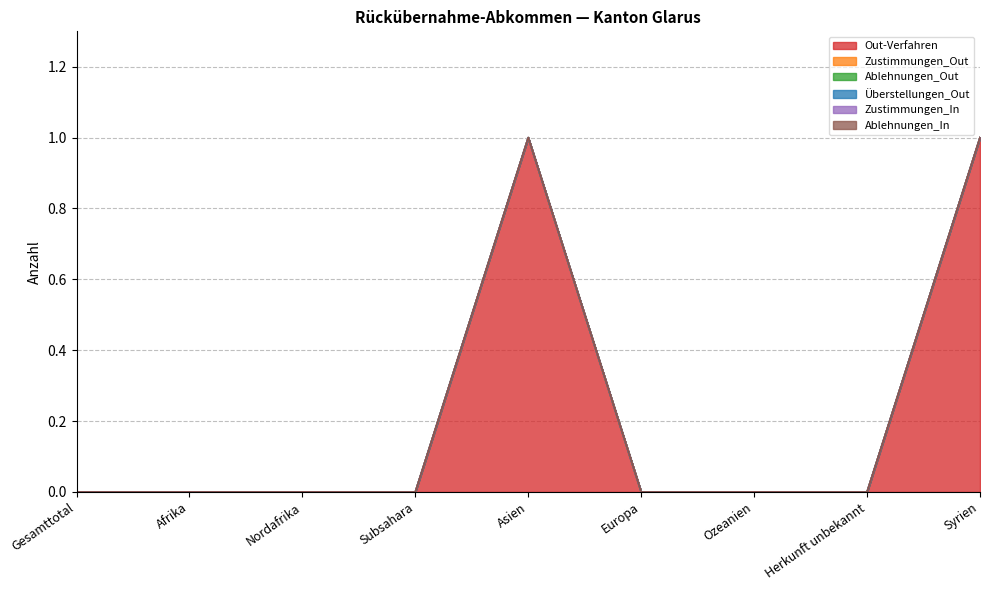

What are all the series names shown in the legend?

Out-Verfahren, Zustimmungen_Out, Ablehnungen_Out, Überstellungen_Out, Zustimmungen_In, Ablehnungen_In